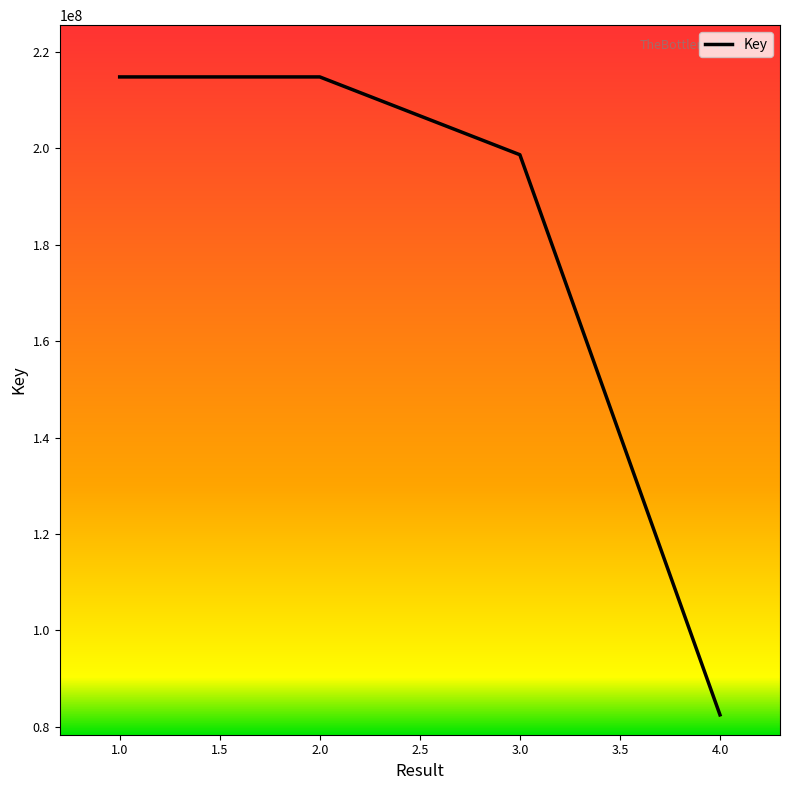

Which has a higher value, 4.0 or 1.0?

1.0